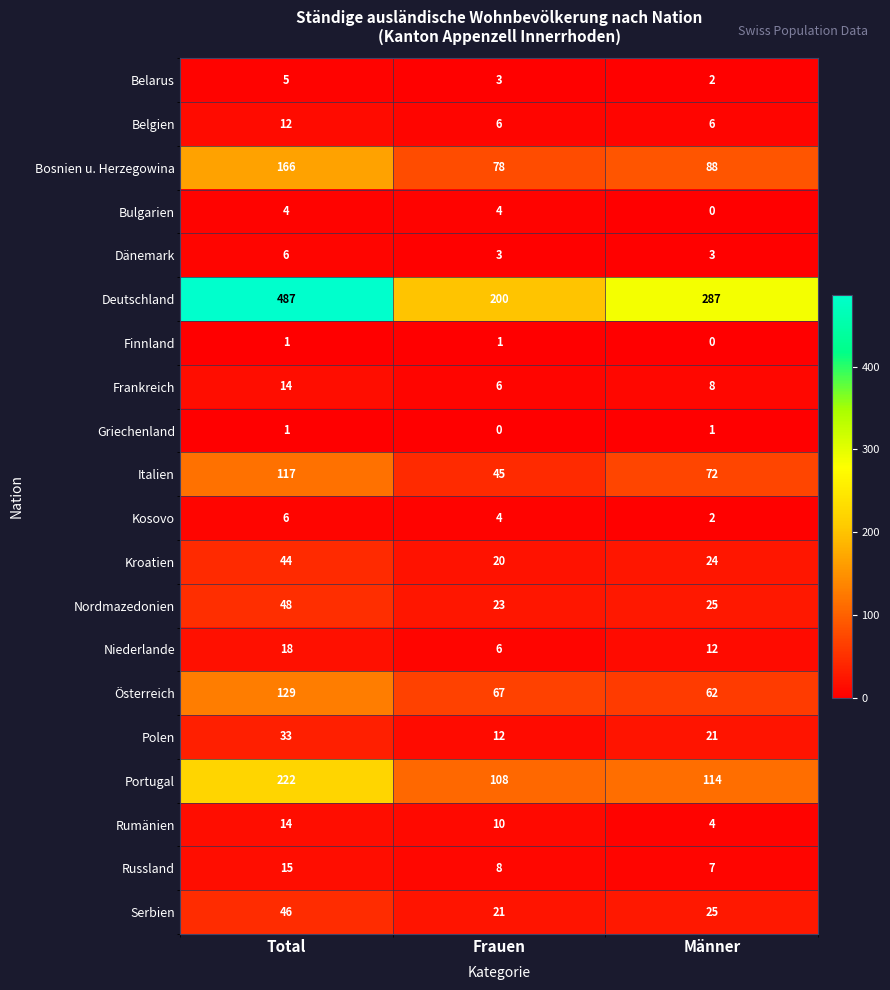

At how many categories does at least one series exceed 343?

1